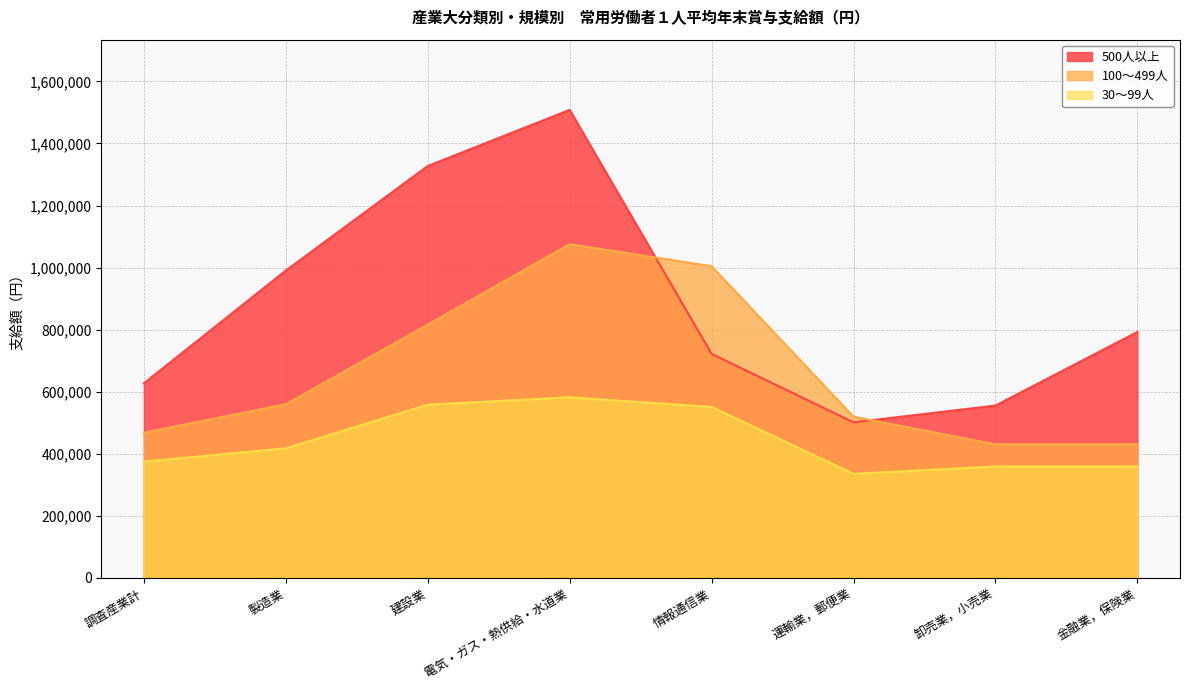

Read the 30～99人 value at 建設業.

558344